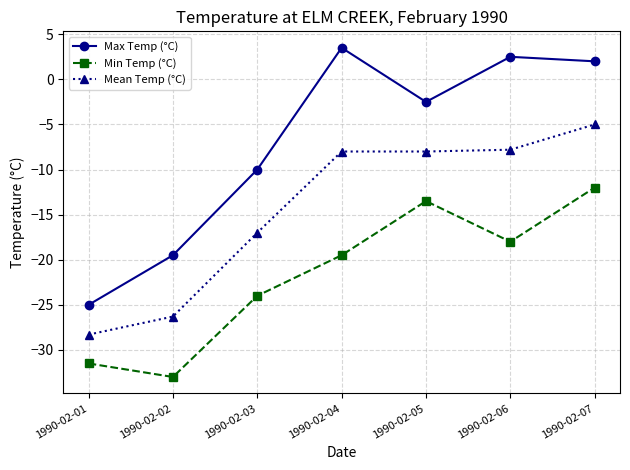

Where is the first local maximum for Min Temp (°C)?

1990-02-05